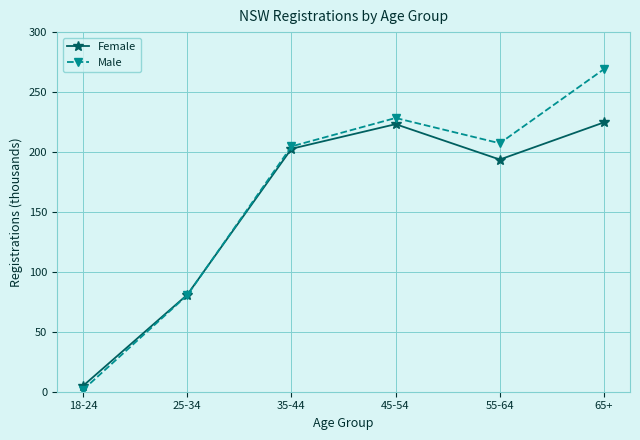

Where is Male nearest to the value 135?

25-34